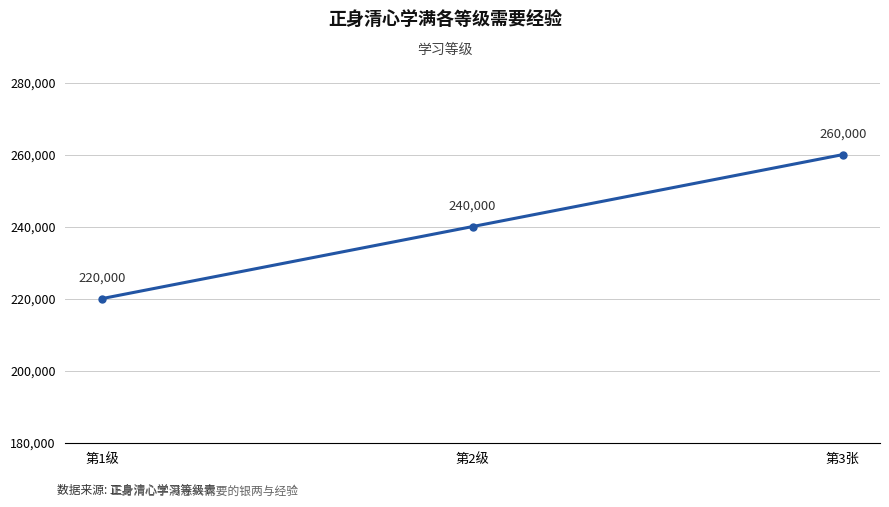

What is the ratio of the value at 第1级 to the value at 第2级?

0.9